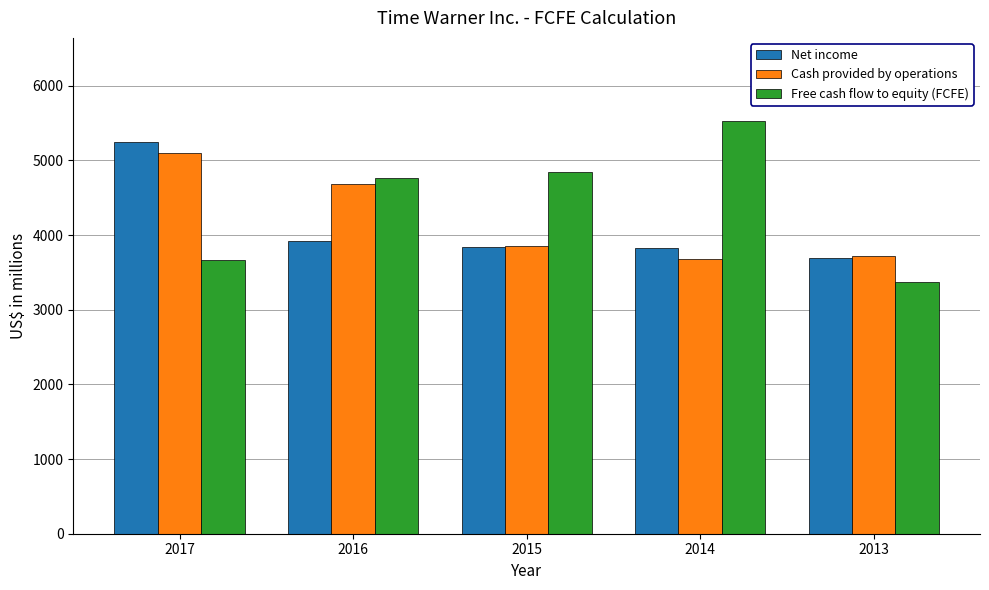

The Cash provided by operations series shows 6264 at 2016. True or false?

False